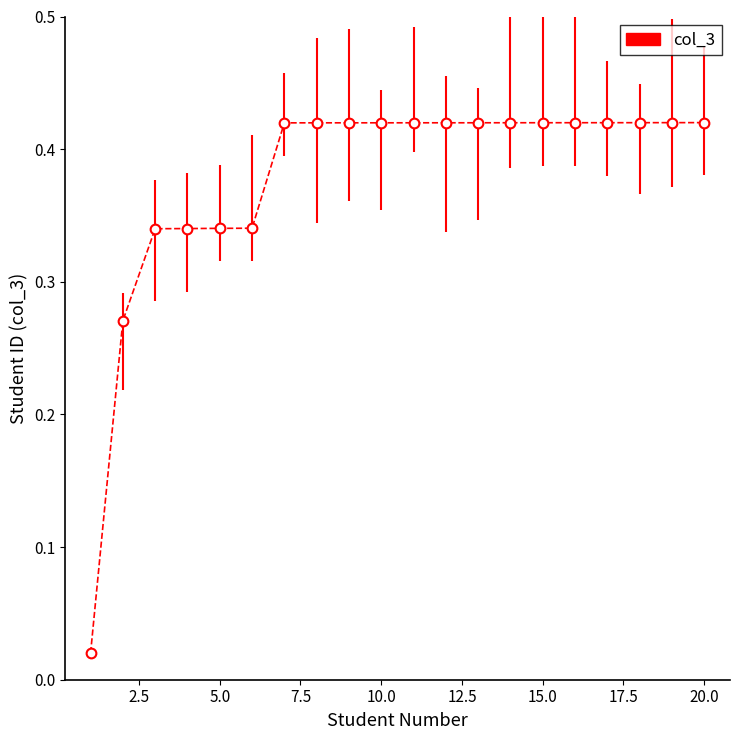

Which category has the highest value across all series?

20.0